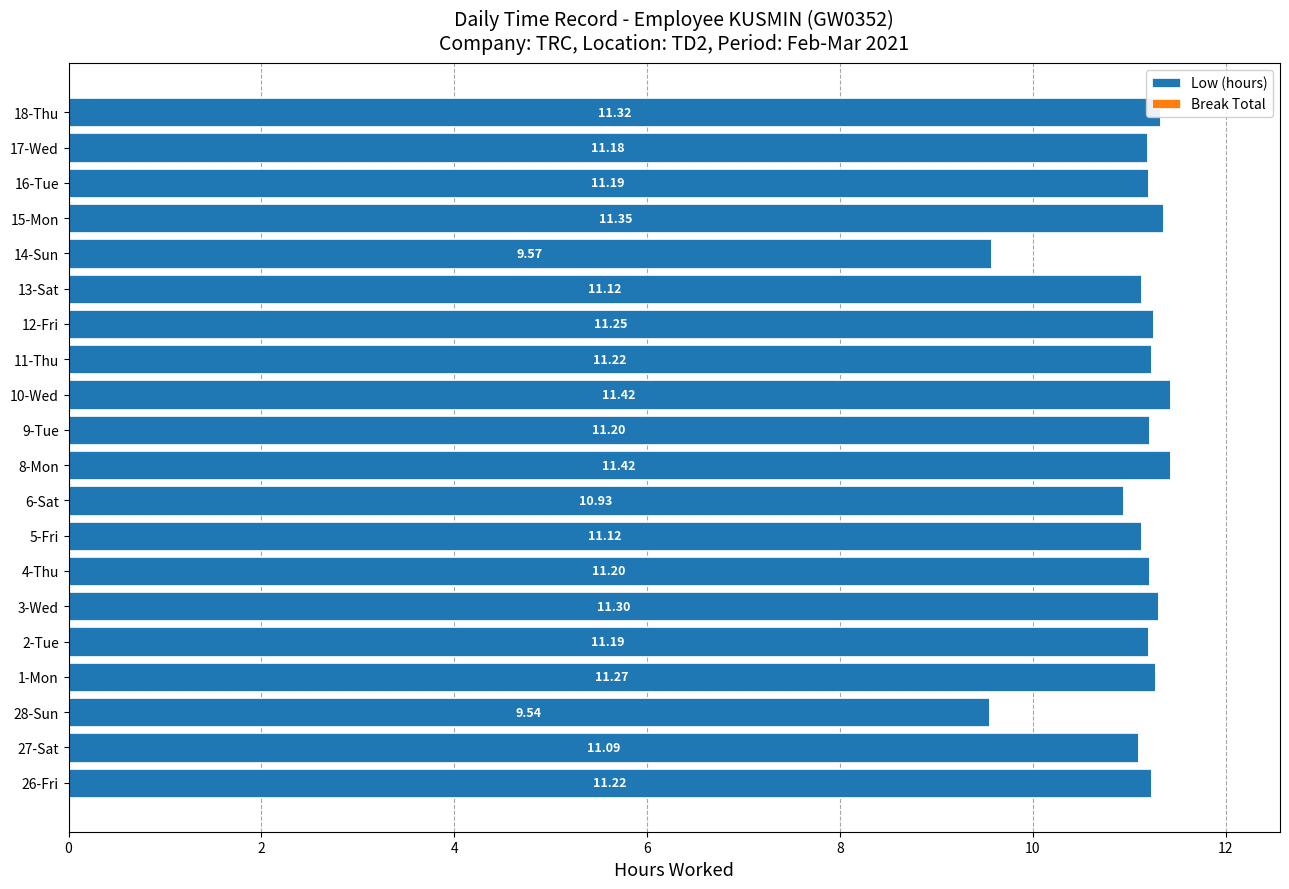

What is the average value?

11.1